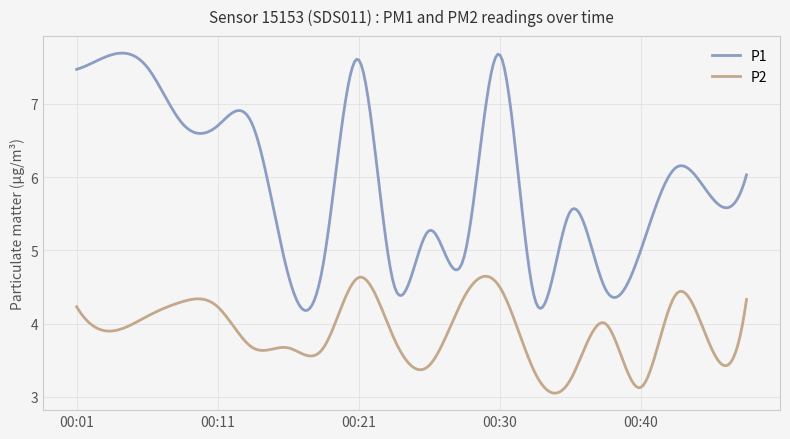

List the series in order of their peak value, highest first.

P1, P2